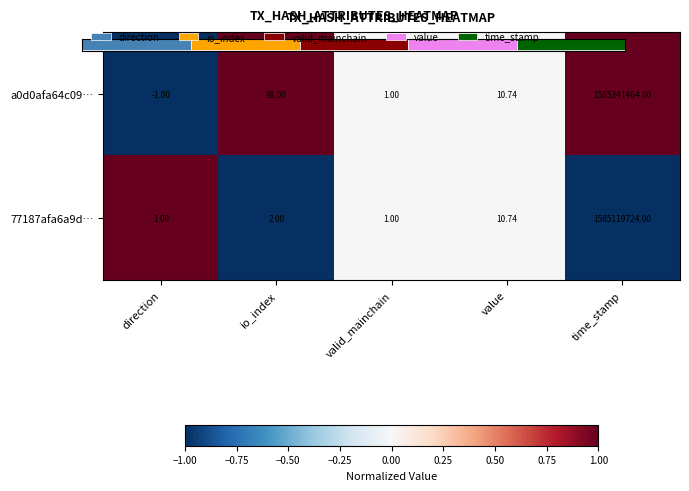

At which label does a0d0afa64c09… first exceed 0?

io_index